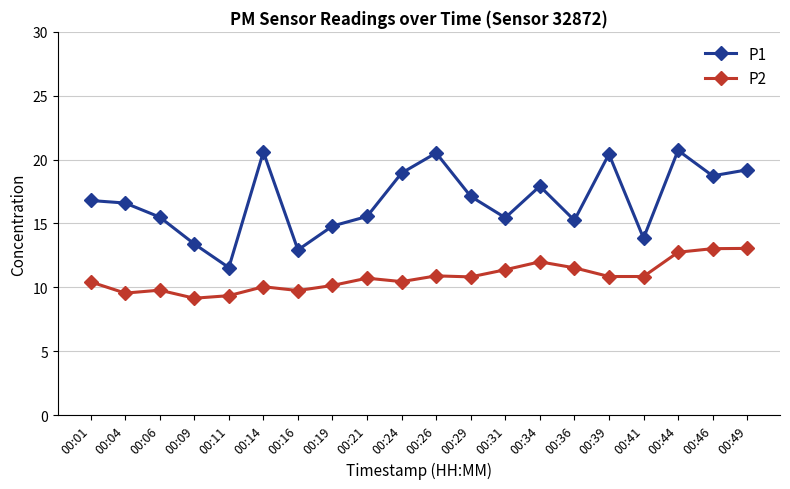

Which series has the widest spread of values?

P1